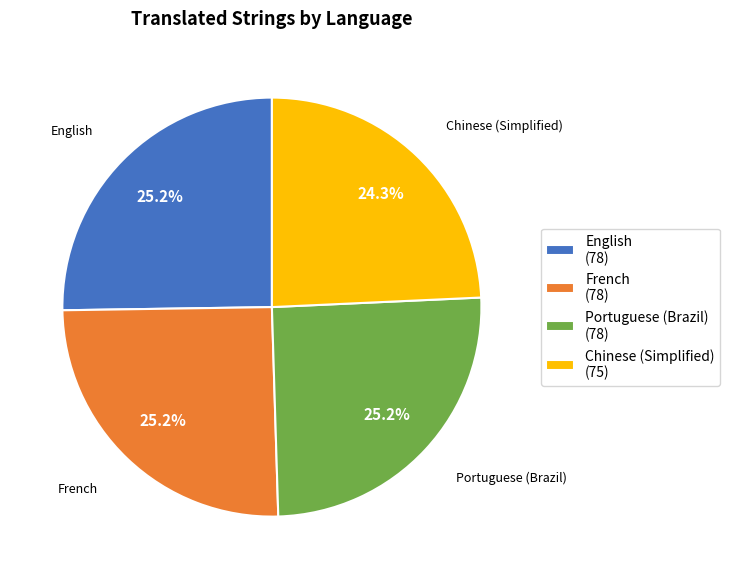

What portion of the pie excludes English?

74.8%